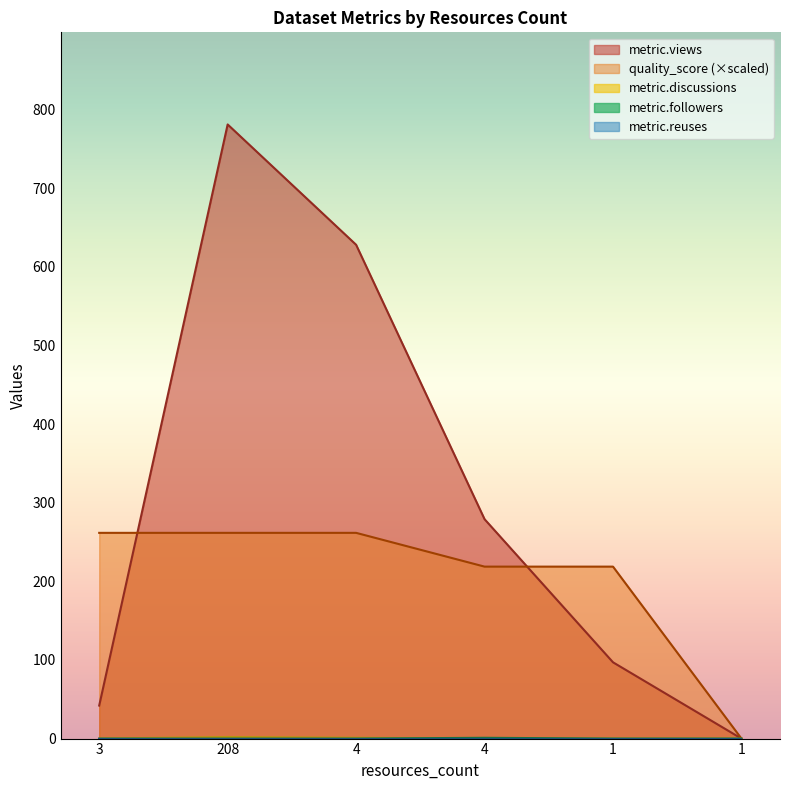

What is the difference between the metric.discussions values at 3 and 4?

1.0